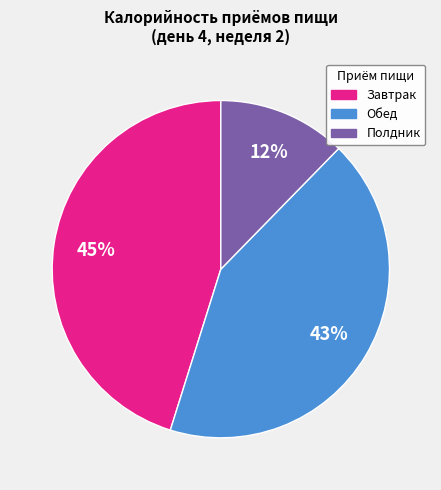

Is it true that Полдник is 12% of the pie?

True